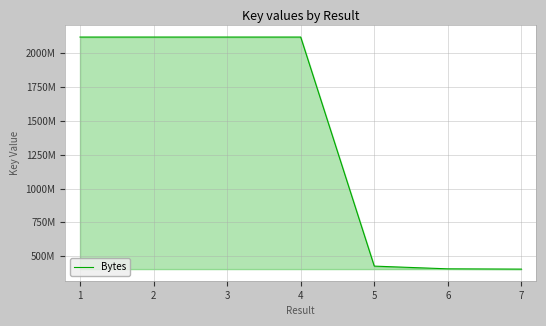

Between 2 and 5, which is larger?

2